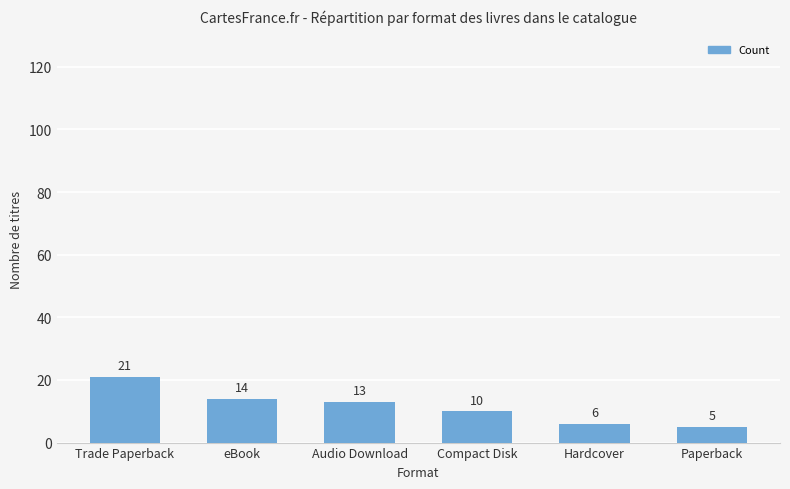

What position from the left is Paperback?

6